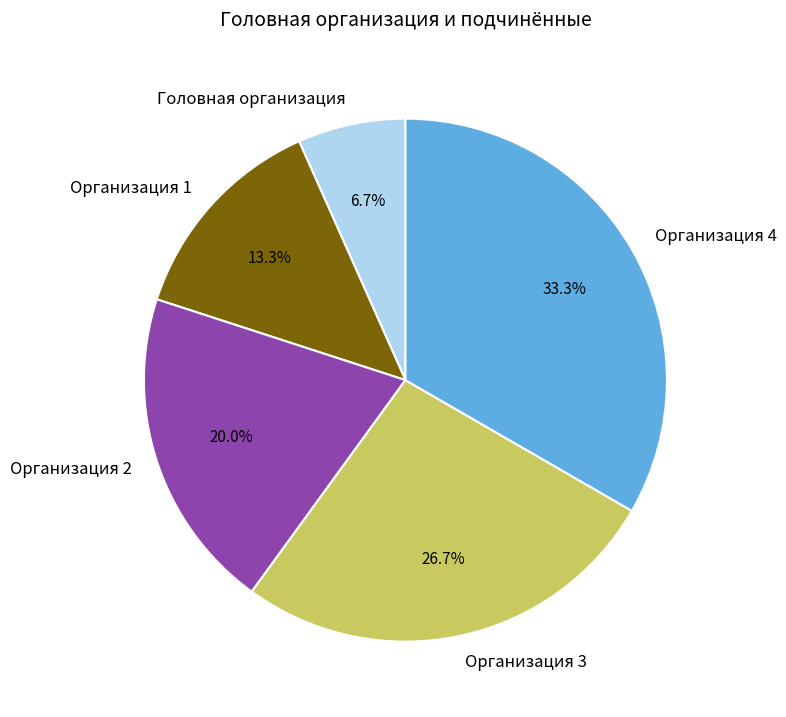

The Головная организация slice represents 18% of the pie. True or false?

False